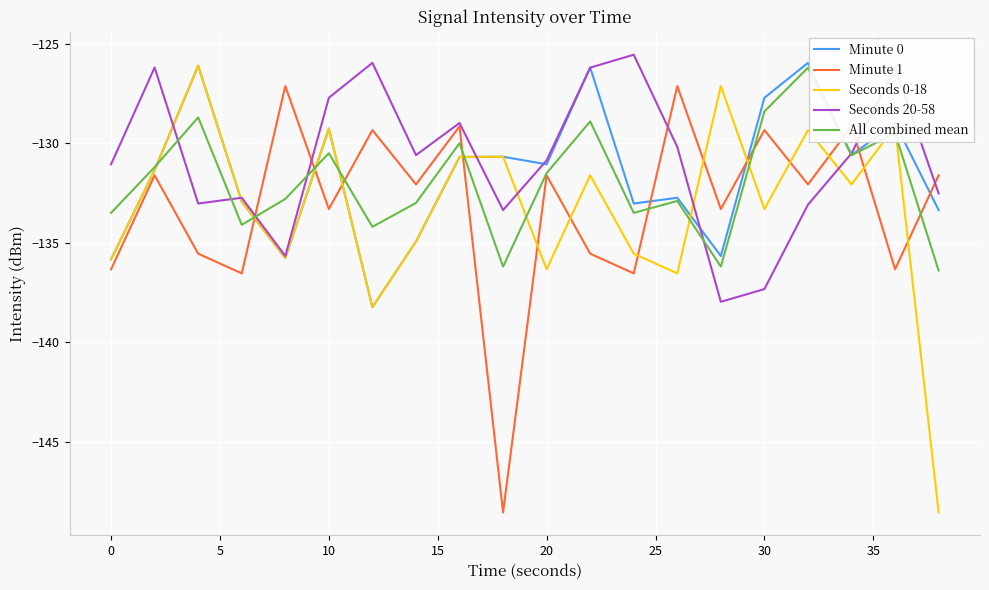

Which series has the widest spread of values?

Seconds 0-18